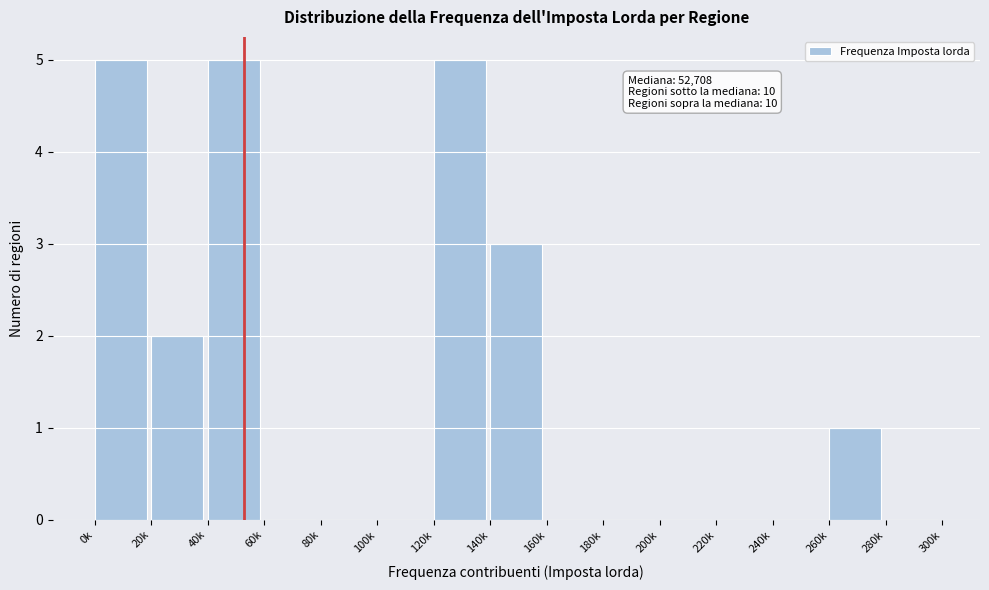

Reading right to left, extract all data points from this chart.

280k=0	260k=1	240k=0	220k=0	200k=0	180k=0	160k=0	140k=3	120k=5	100k=0	80k=0	60k=0	40k=5	20k=2	0k=5